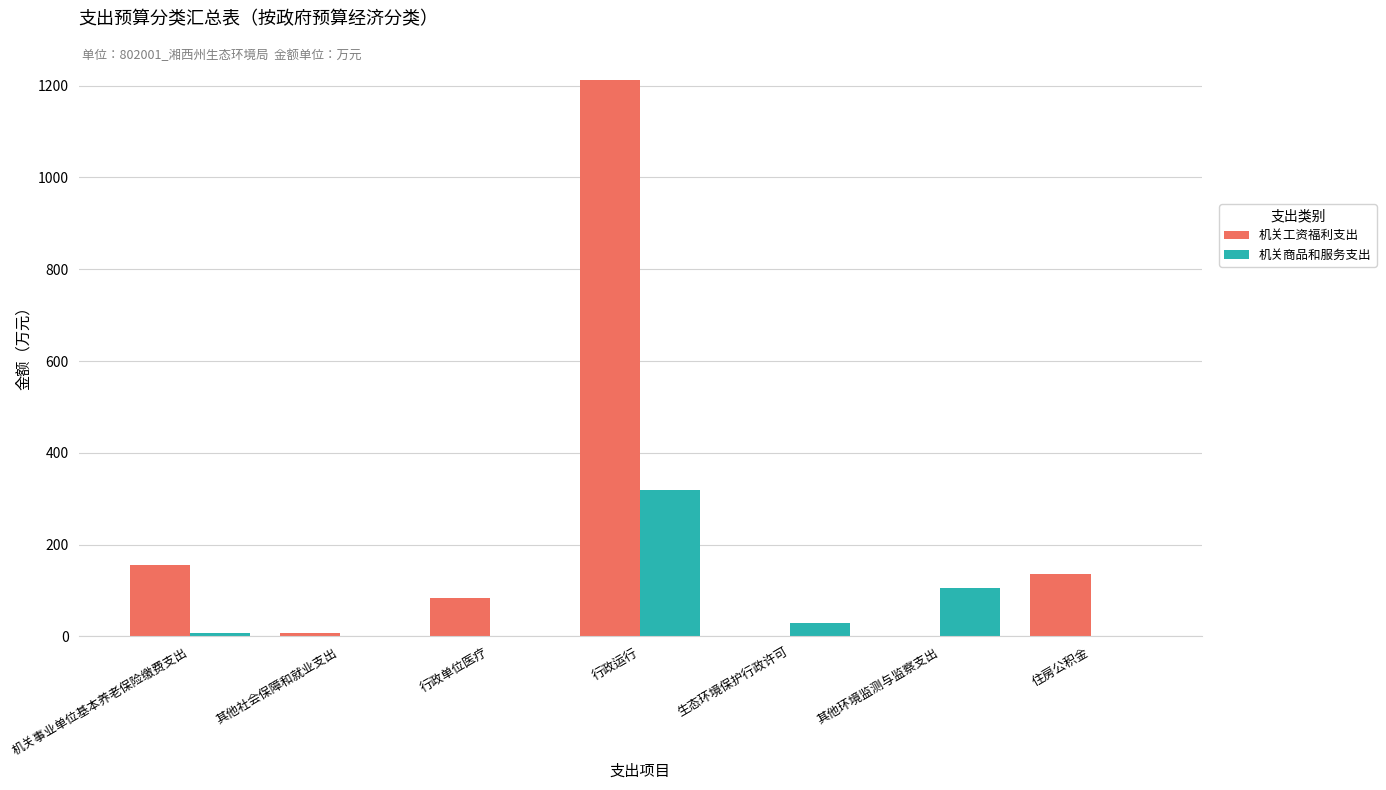

The 机关商品和服务支出 series shows -141.9 at 住房公积金. True or false?

False